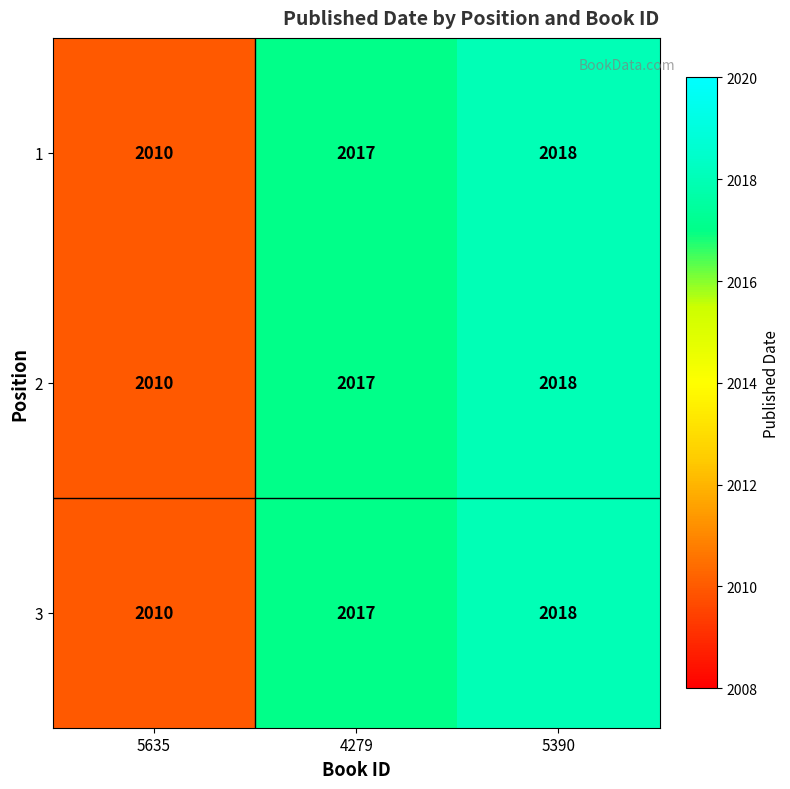

At which category does the chart reach its peak across all series?

5390